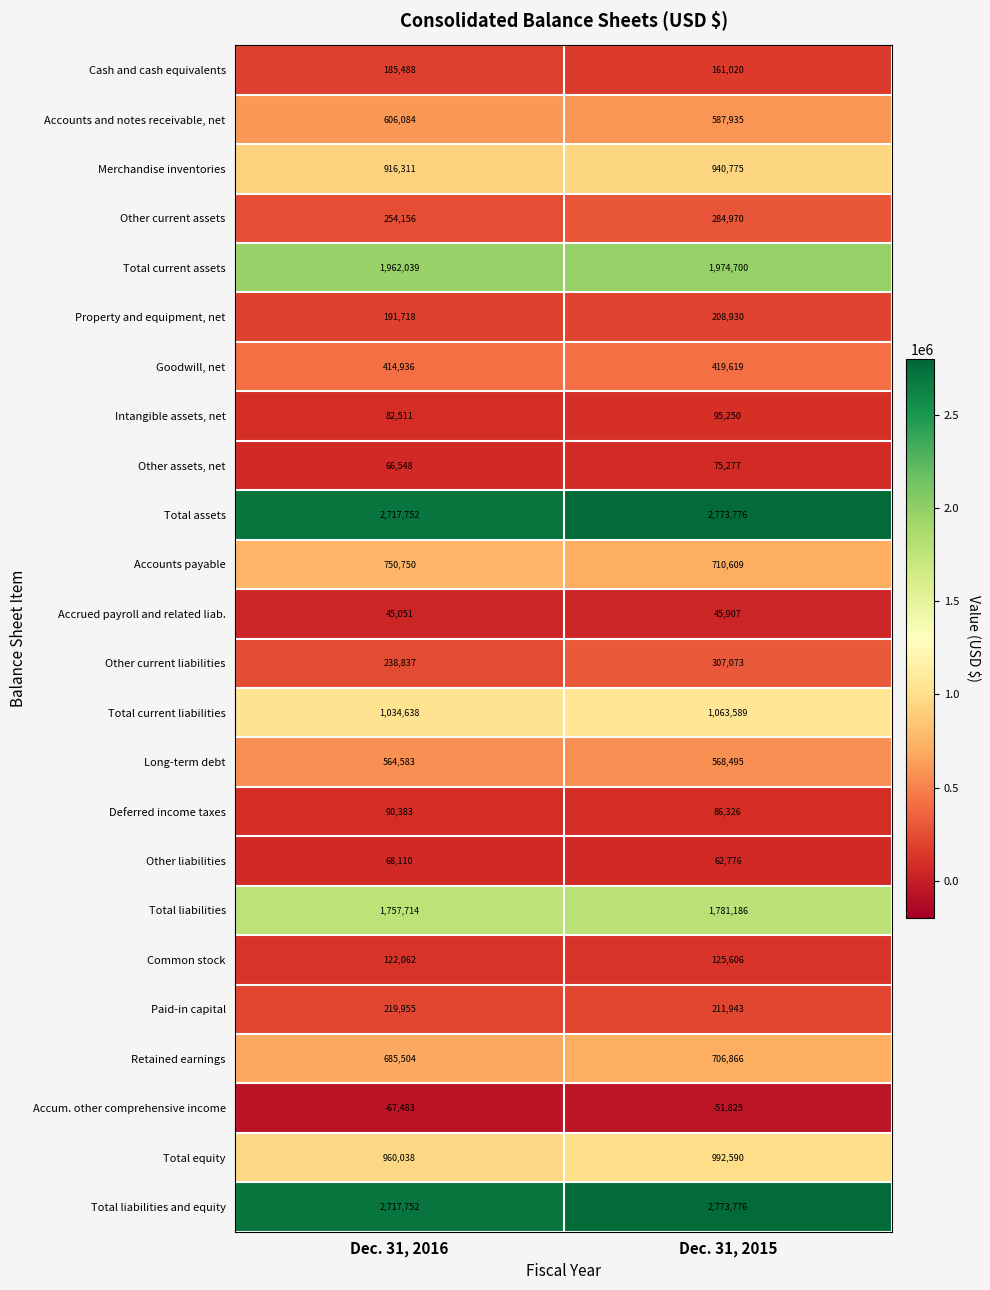

The value of Accounts and notes receivable, net at Dec. 31, 2016 is 326275. True or false?

False